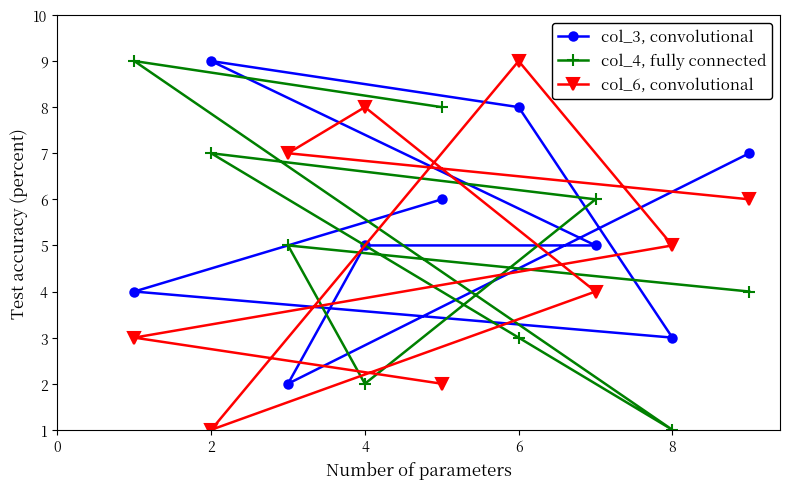

The value of col_3, convolutional at 2 is 9. True or false?

True